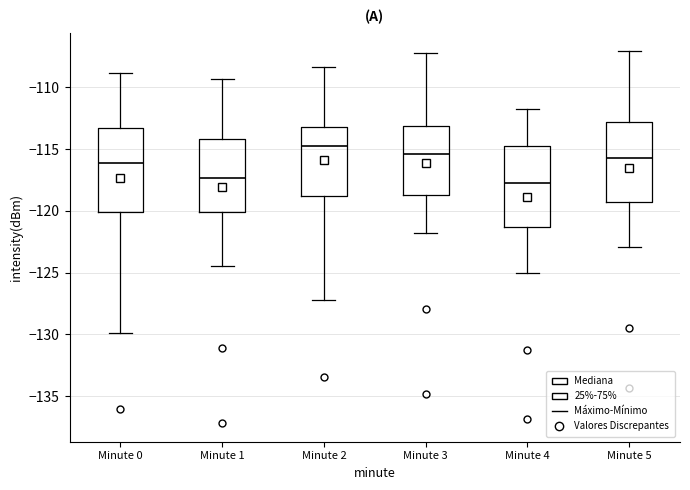

Reading left to right, read every box against the y-axis: the position of its median line, the range the box covers, and the ends of its whiskers. The values are not printed on the chart, so give them approximately, as read against the axis.

Minute 0: median -116.0, box -120.0 to -113.5, whiskers -130.0 to -109.0
Minute 1: median -117.5, box -120.0 to -114.0, whiskers -124.5 to -109.5
Minute 2: median -115.0, box -119.0 to -113.0, whiskers -127.0 to -108.5
Minute 3: median -115.5, box -118.5 to -113.0, whiskers -122.0 to -107.0
Minute 4: median -117.5, box -121.5 to -114.5, whiskers -125.0 to -112.0
Minute 5: median -115.5, box -119.5 to -113.0, whiskers -123.0 to -107.0